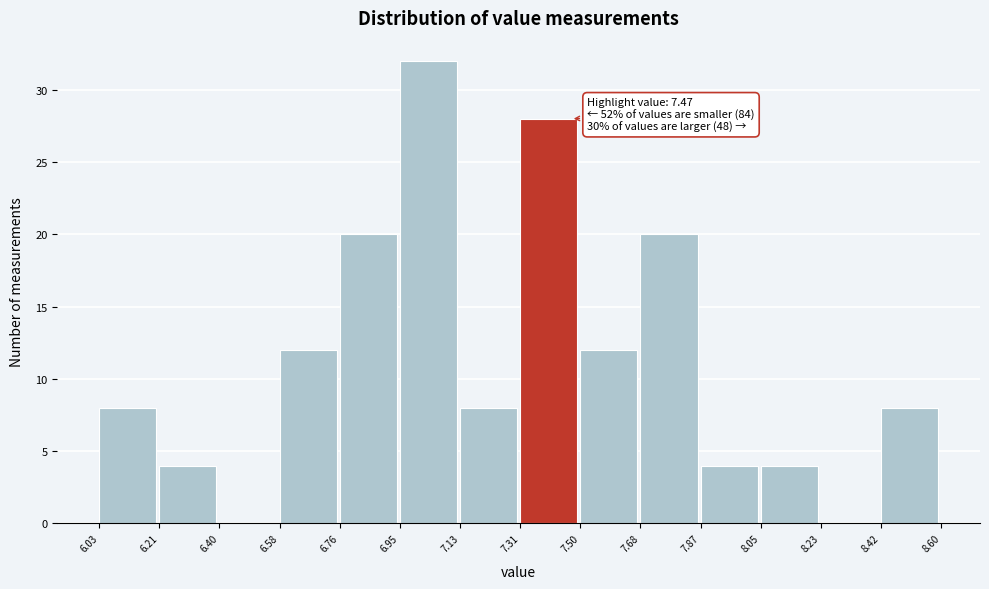

Which range on the x-axis has the tallest bar?

6.95 to 7.13